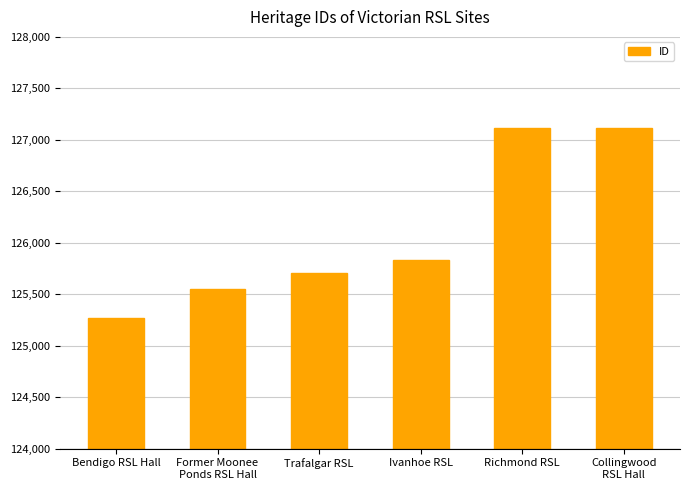

What is the minimum value shown in the chart?

125269